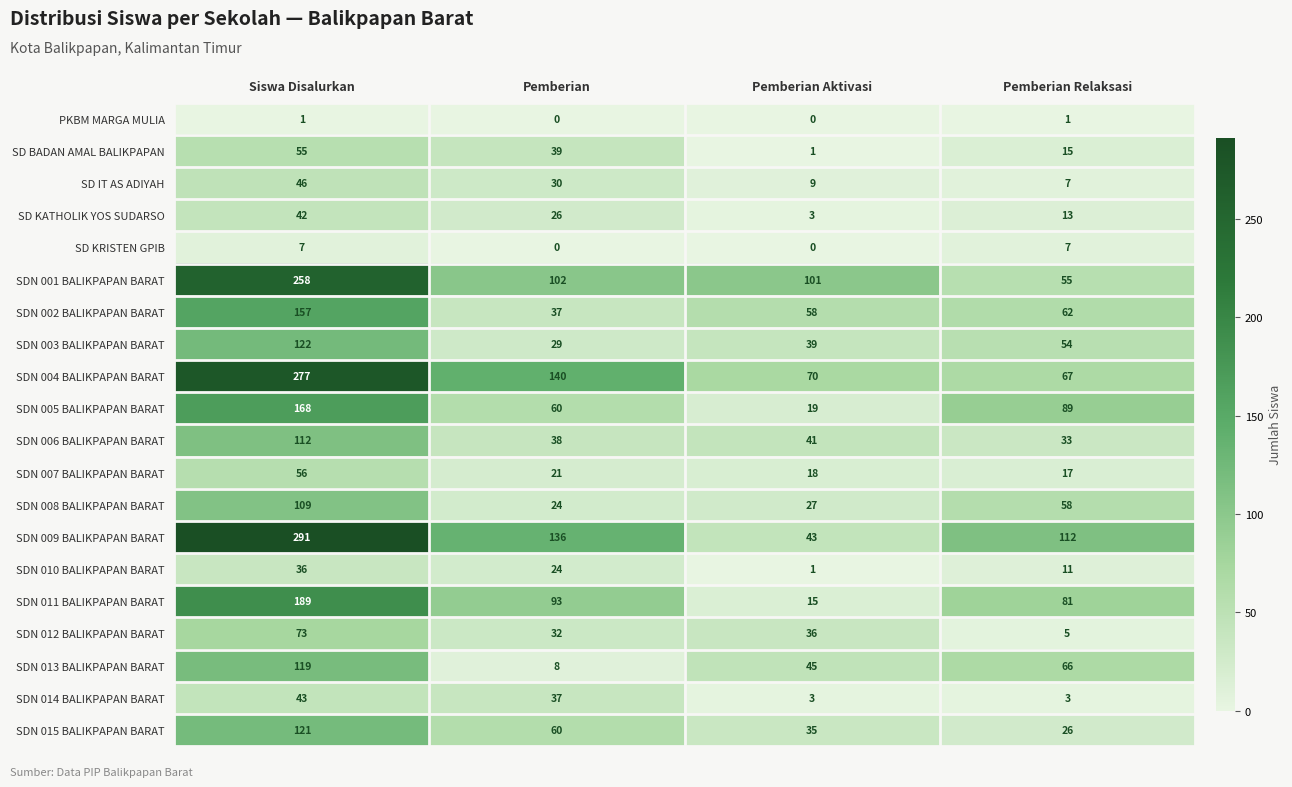

Is it true that SD BADAN AMAL BALIKPAPAN equals 39 at Pemberian?

True